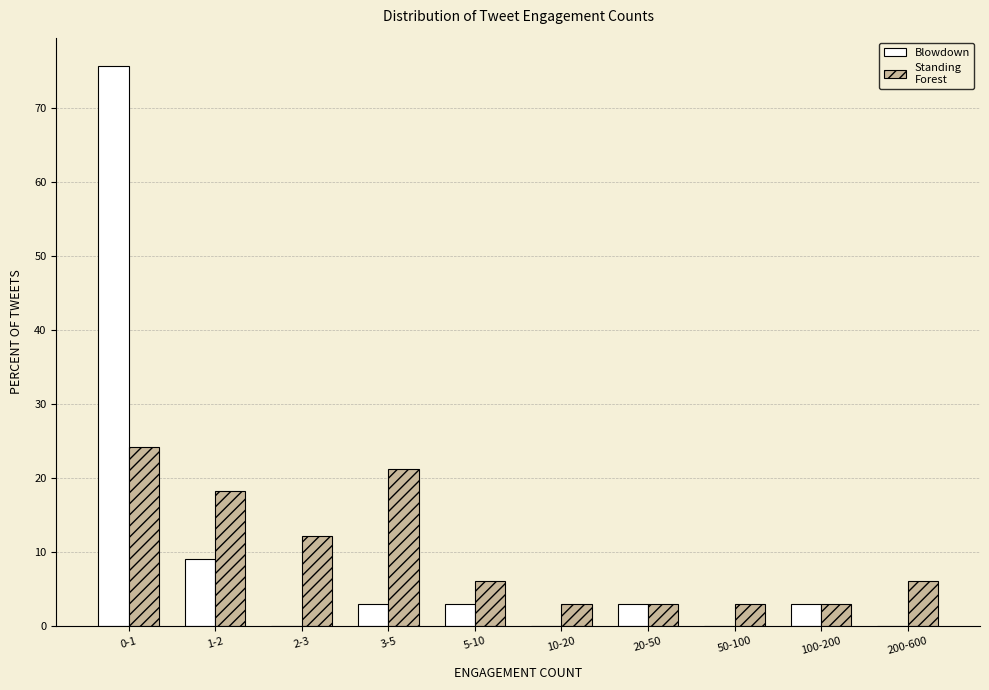

Reading left to right, transcribe all the data shown in this chart.

Blowdown: 0-1=75.8	1-2=9.1	2-3=0.0	3-5=3.0	5-10=3.0	10-20=0.0	20-50=3.0	50-100=0.0	100-200=3.0	200-600=0.0
Standing Forest: 0-1=24.2	1-2=18.2	2-3=12.1	3-5=21.2	5-10=6.1	10-20=3.0	20-50=3.0	50-100=3.0	100-200=3.0	200-600=6.1